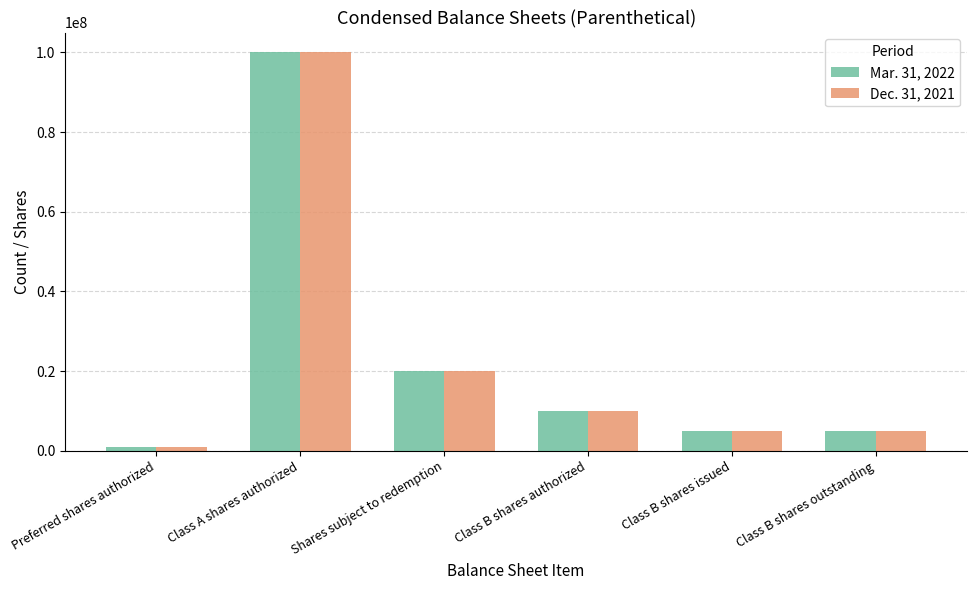

What are all the series names shown in the legend?

Mar. 31, 2022, Dec. 31, 2021